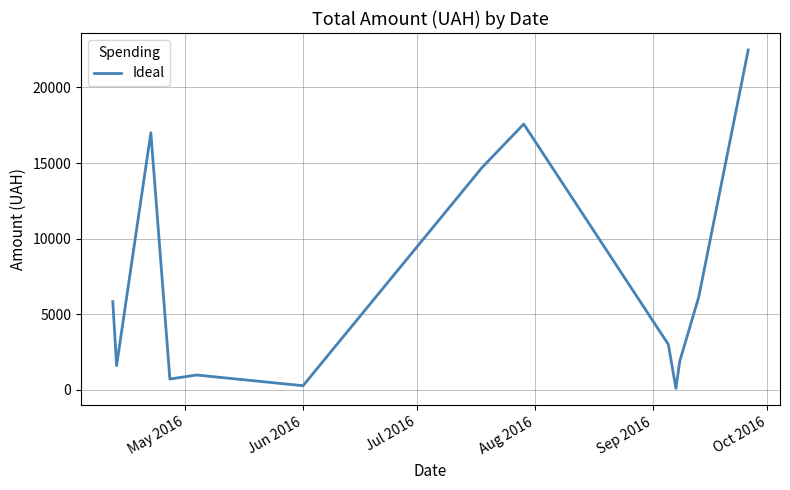

What is the difference between the maximum and minimum values?

22398.7